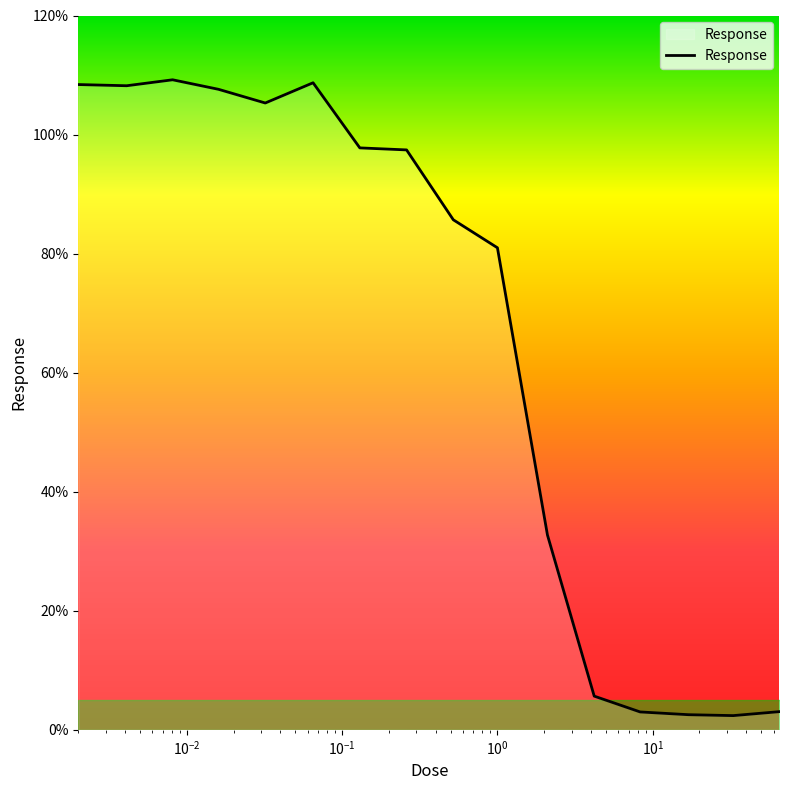

What is the maximum value shown in the chart?

109.2